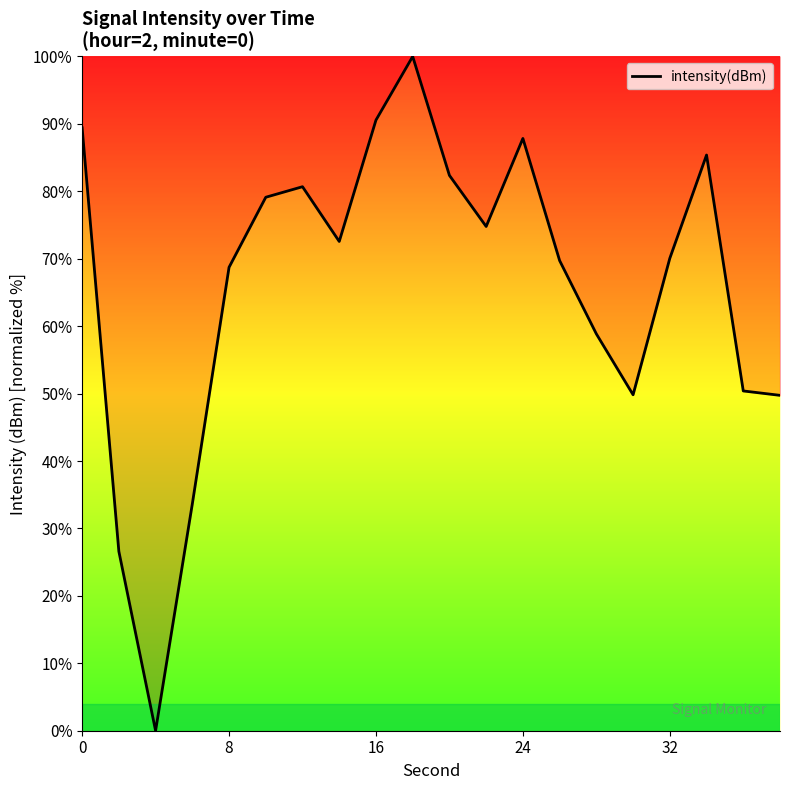

What is the greatest value displayed?

100.0